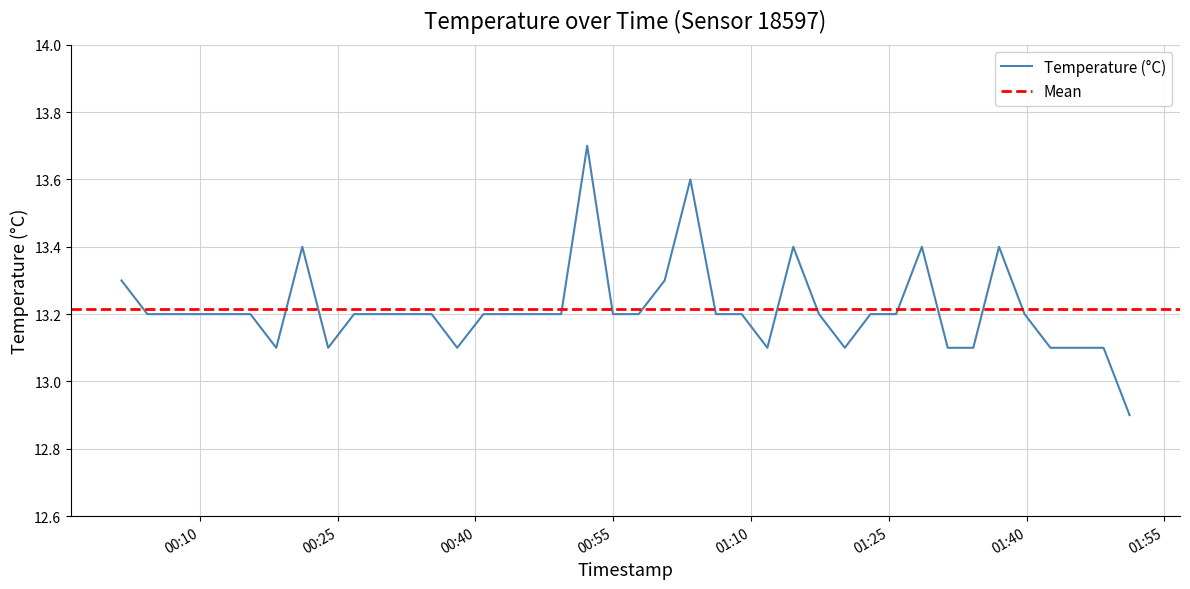

At which category does the data reach its first local valley?

2023-03-23T00:18:19